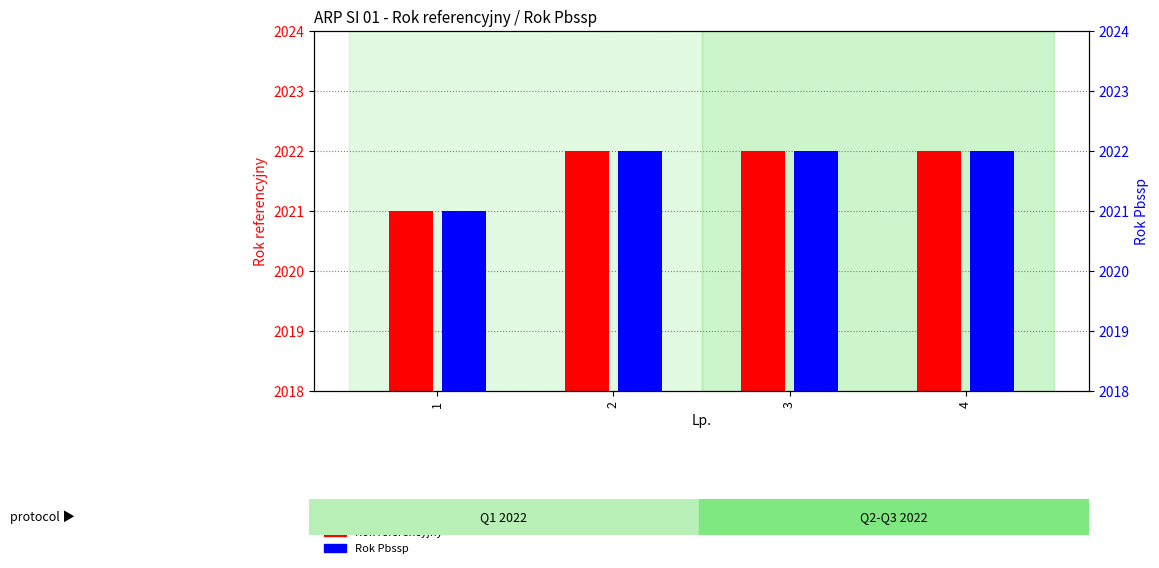

How many bars are there in total?

8